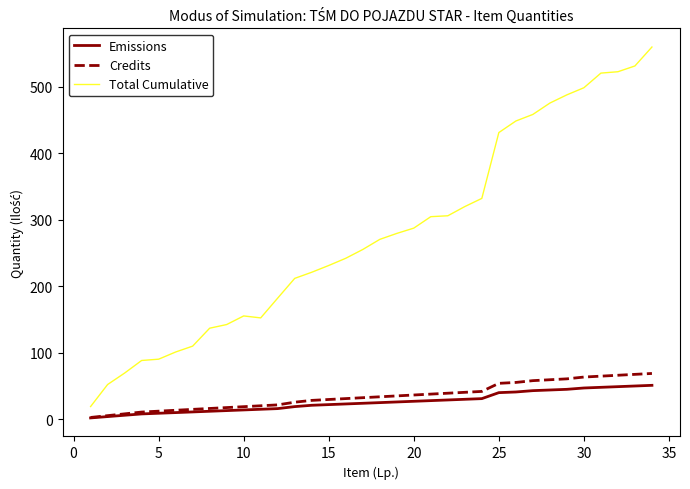

Which series has the widest spread of values?

Total Cumulative